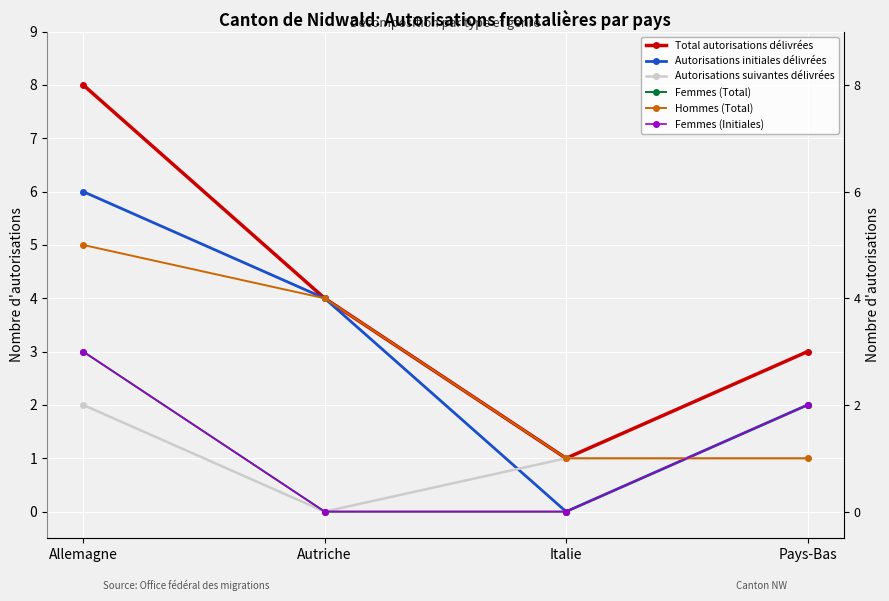

What is the sum of the Autorisations suivantes délivrées values at Pays-Bas and Autriche?

1